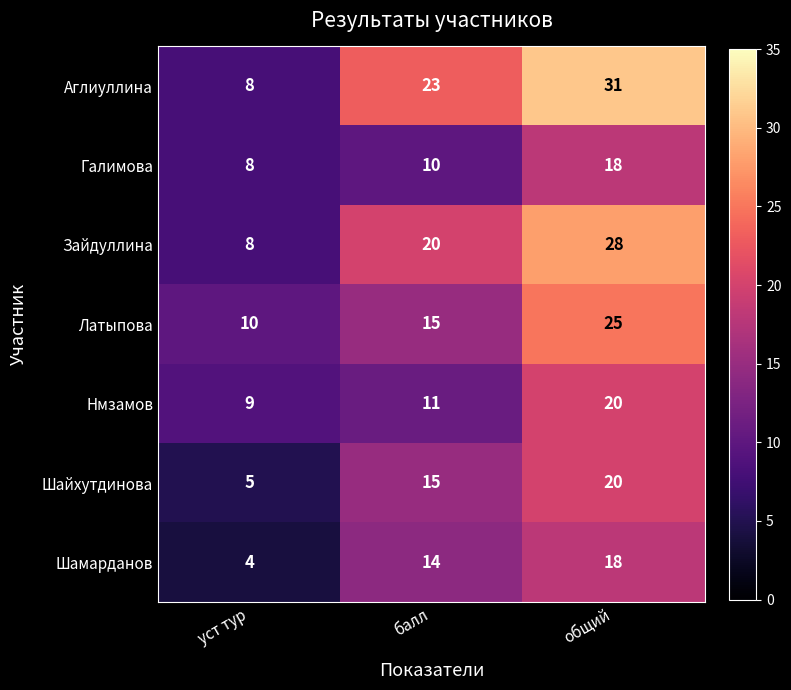

Count the Шайхутдинова values in the range 5 to 20.

3